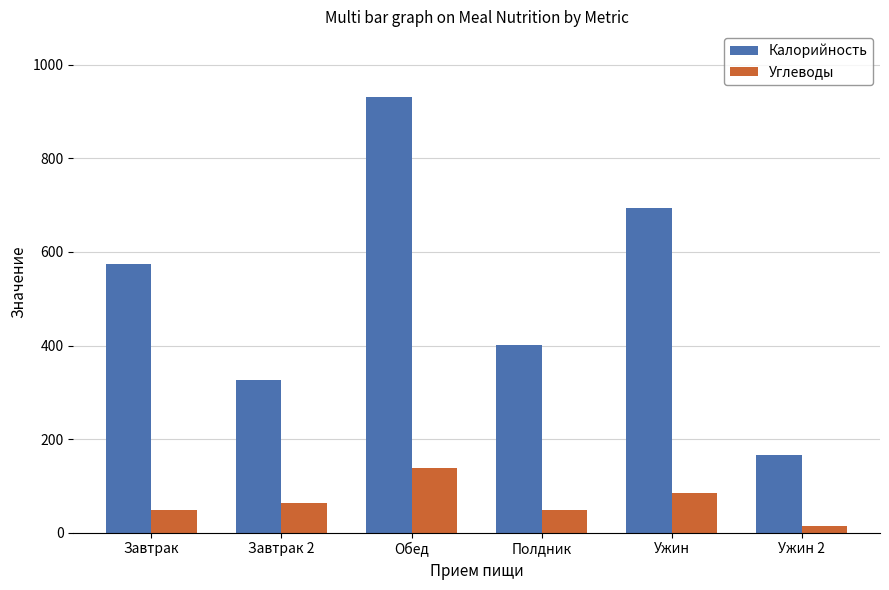

What are all the series names shown in the legend?

Калорийность, Углеводы